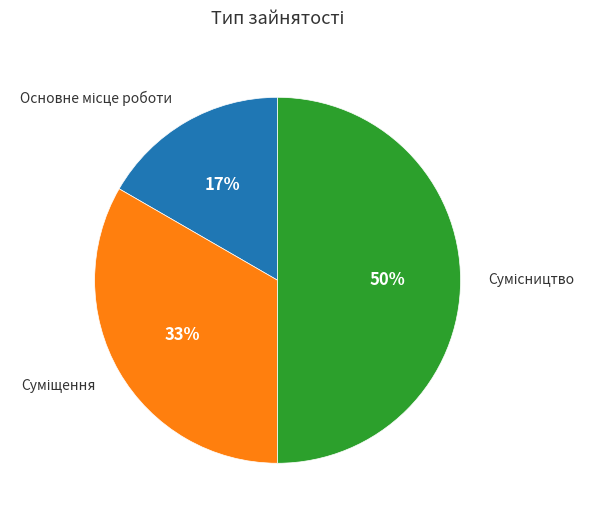

To the nearest percent, what is the difference between the largest and smallest slice percentages?

33%